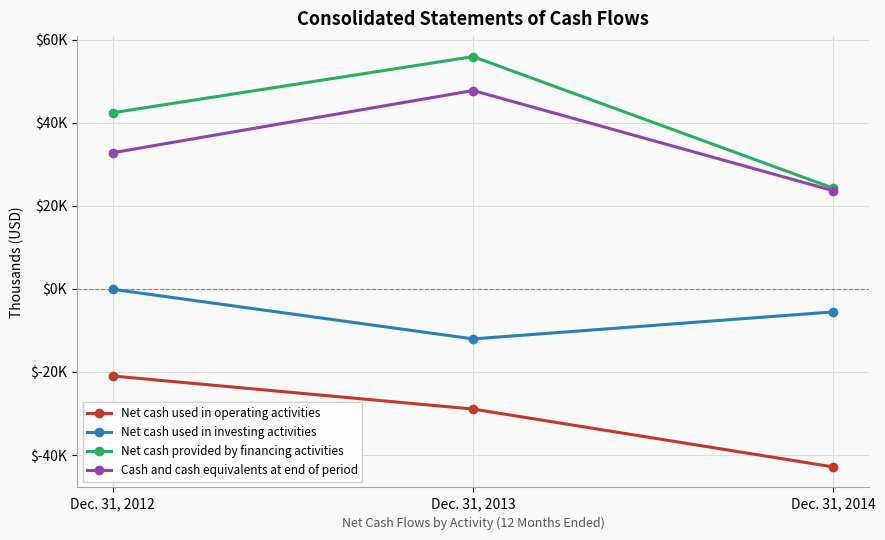

Reading right to left, transcribe all the data shown in this chart.

Net cash used in operating activities: Dec. 31, 2014=-42869	Dec. 31, 2013=-28933	Dec. 31, 2012=-20973
Net cash used in investing activities: Dec. 31, 2014=-5528	Dec. 31, 2013=-12036	Dec. 31, 2012=-87
Net cash provided by financing activities: Dec. 31, 2014=24260	Dec. 31, 2013=55949	Dec. 31, 2012=42434
Cash and cash equivalents at end of period: Dec. 31, 2014=23650	Dec. 31, 2013=47787	Dec. 31, 2012=32807